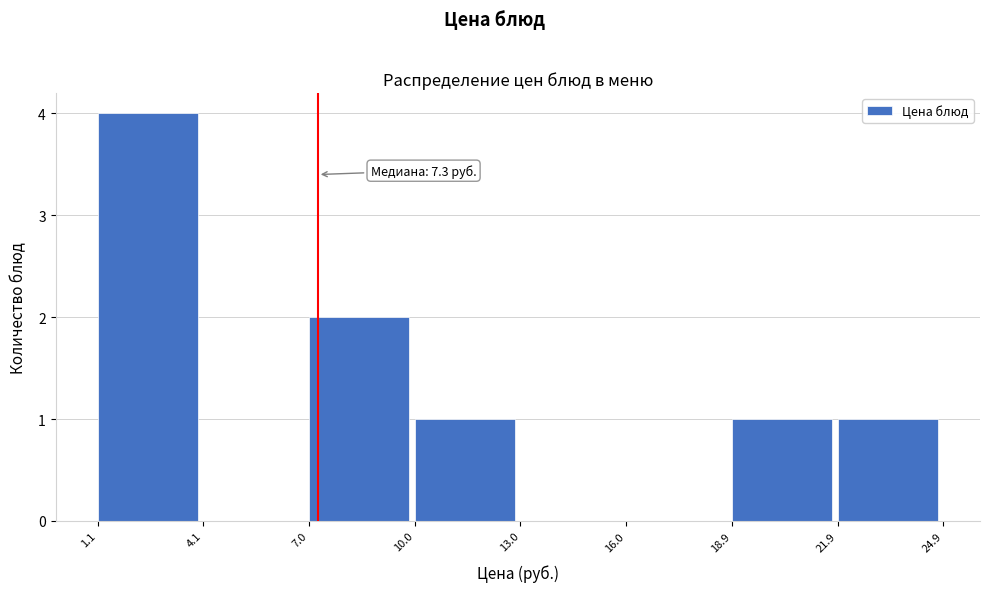

Which range on the x-axis has the tallest bar?

1.1 to 4.1